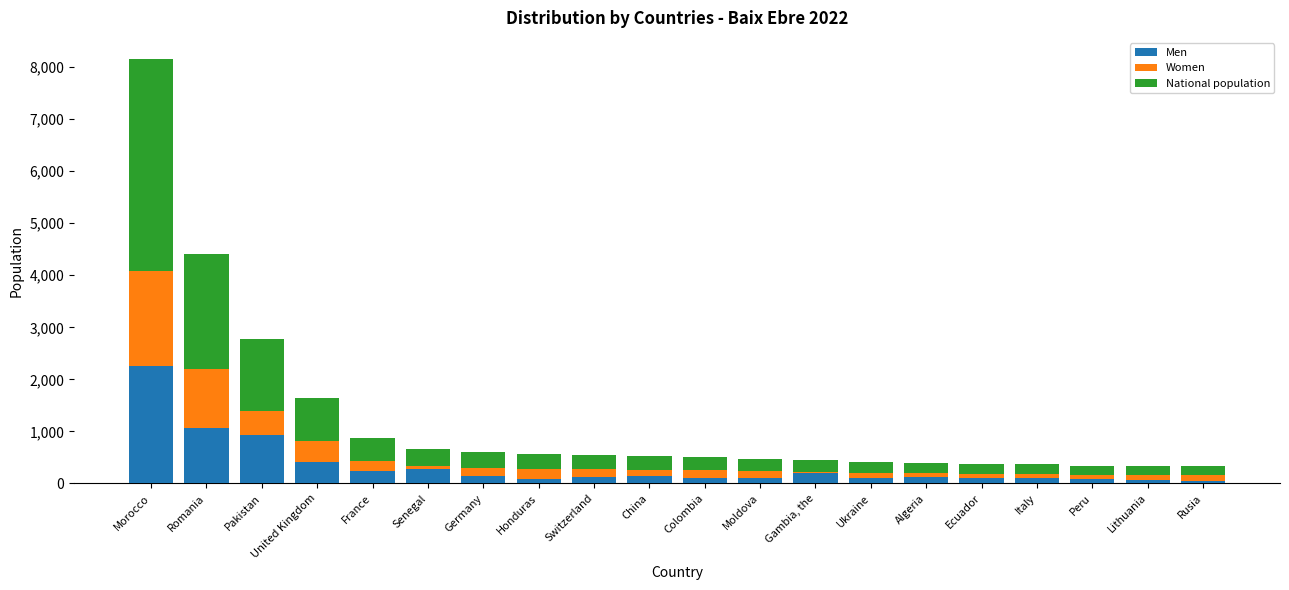

What is the maximum value for Men?

2259